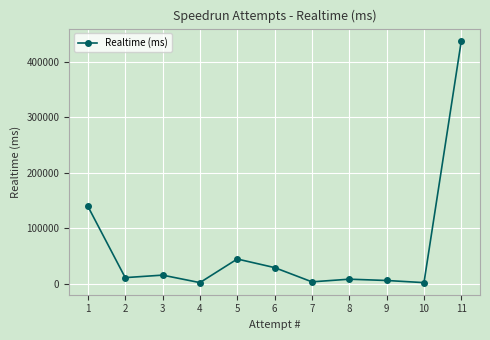

True or false: the data has more than 0 interior local peaks.

True